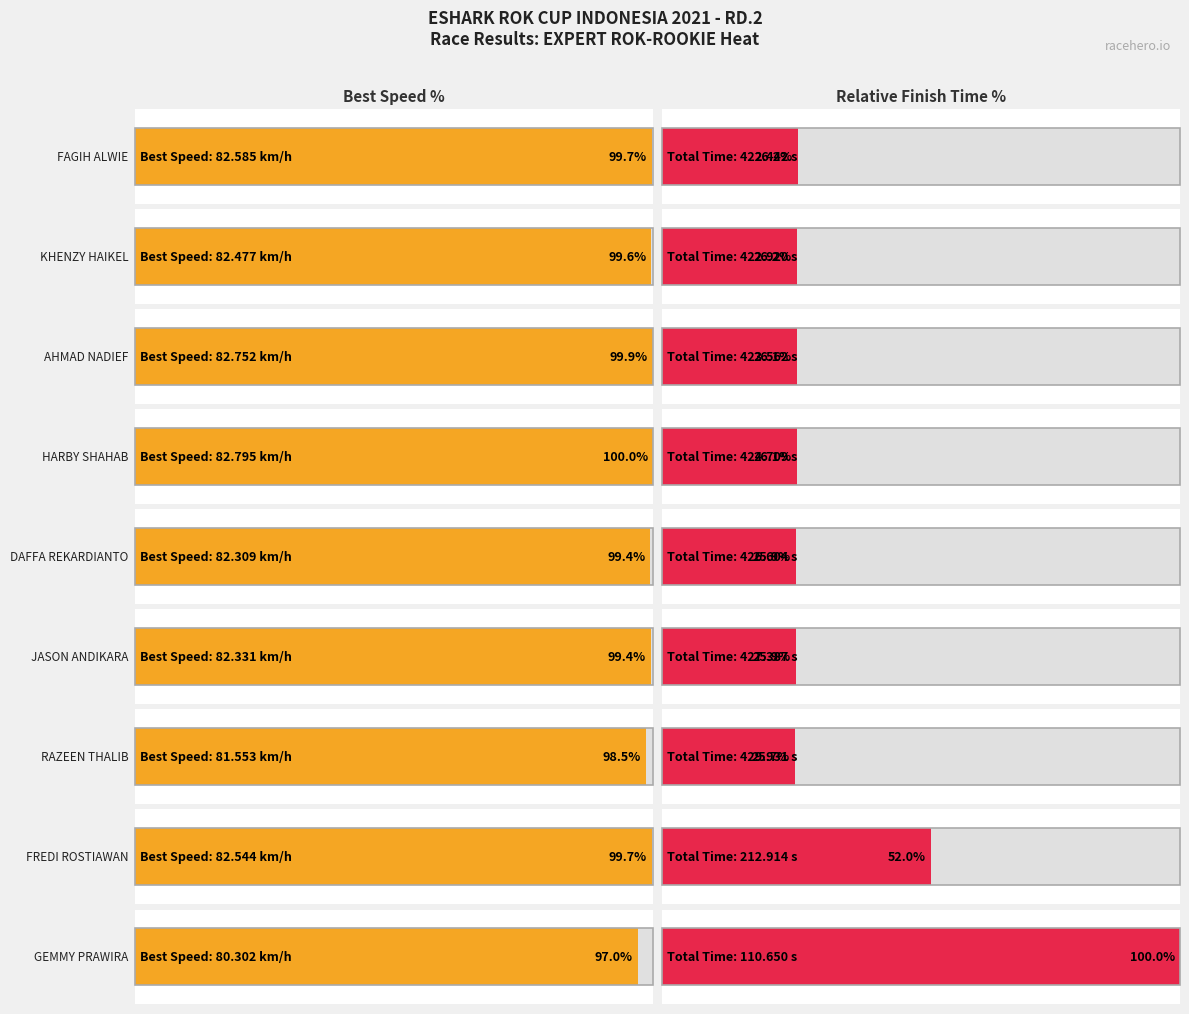

Are the bars horizontal?

Yes